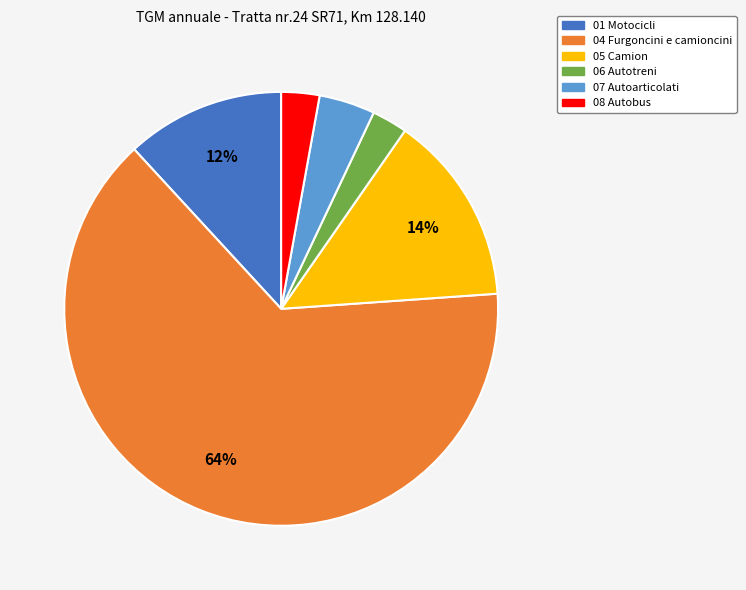

Count the number of slices in the pie.

6